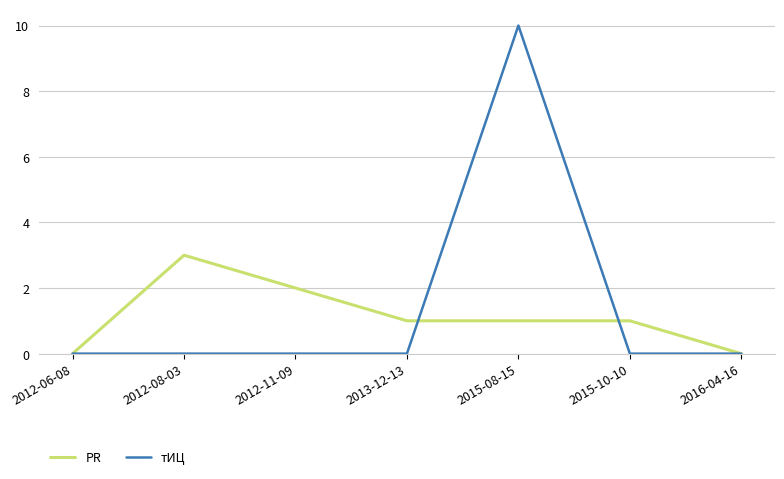

Is this an area chart (filled region under the line)?

No